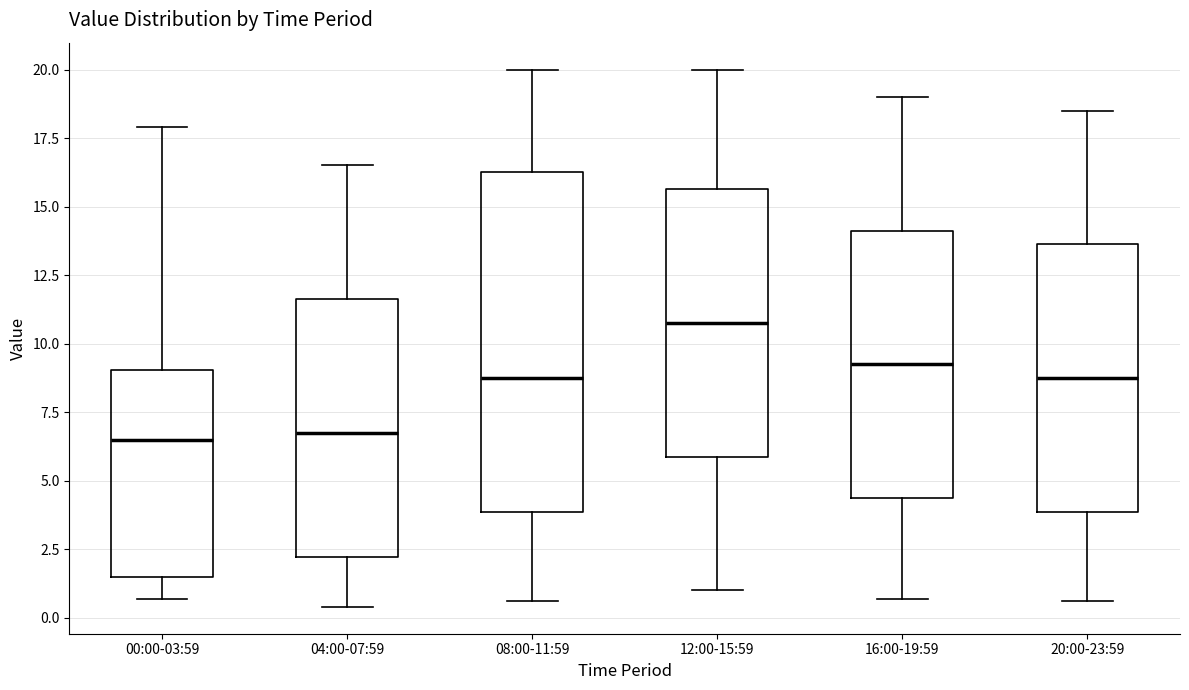

Reading left to right, transcribe this box plot: for each box, give where its median line is, the range the box spans, and where its two whiskers end, as read against the y-axis. The values are not printed on the chart, so give them approximately, as read against the axis.

00:00-03:59: median 6.5, box 1.5 to 9.0, whiskers 0.5 to 18.0
04:00-07:59: median 7.0, box 2.0 to 11.5, whiskers 0.5 to 16.5
08:00-11:59: median 9.0, box 4.0 to 16.5, whiskers 0.5 to 20.0
12:00-15:59: median 11.0, box 6.0 to 15.5, whiskers 1.0 to 20.0
16:00-19:59: median 9.5, box 4.5 to 14.0, whiskers 0.5 to 19.0
20:00-23:59: median 9.0, box 4.0 to 13.5, whiskers 0.5 to 18.5